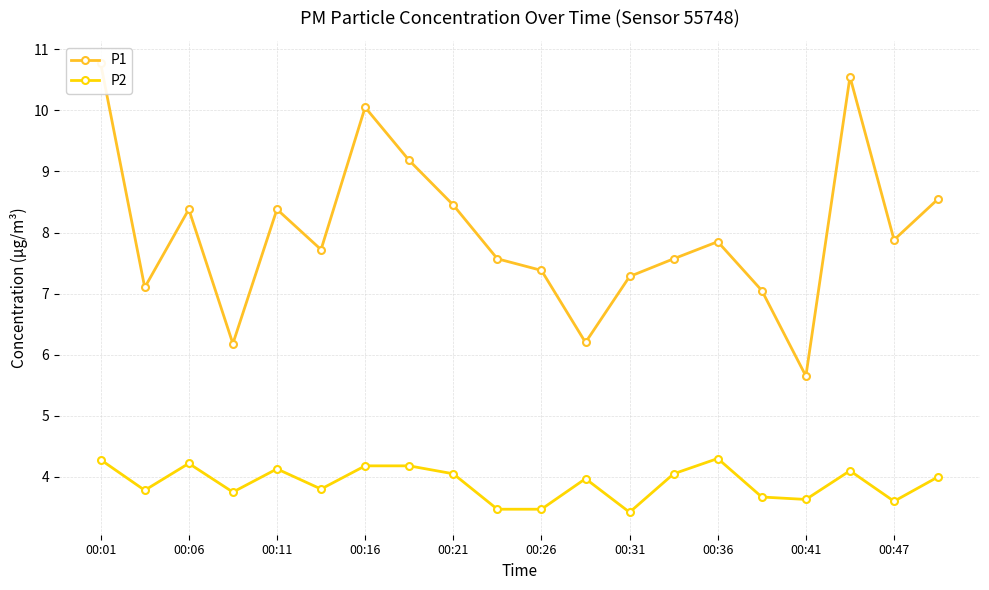

Reading left to right, extract all data points from this chart.

P1: 10.8	7.1	8.4	6.2	8.4	7.7	10.1	9.2	8.4	7.6	7.4	6.2	7.3	7.6	7.8	7.0	5.7	10.6	7.9	8.6
P2: 4.3	3.8	4.2	3.8	4.1	3.8	4.2	4.2	4.0	3.5	3.5	4.0	3.4	4.0	4.3	3.7	3.6	4.1	3.6	4.0